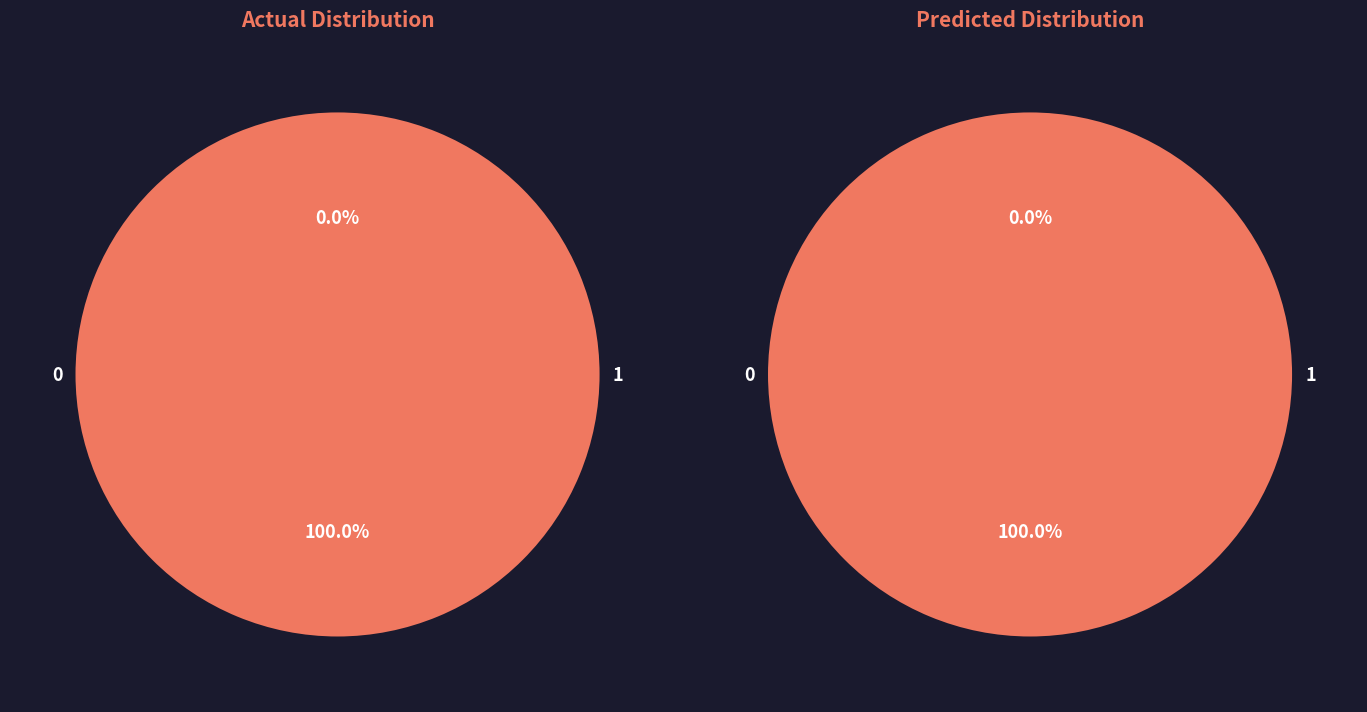

To the nearest percent, what portion does Vote (io_index=1) represent?

100%